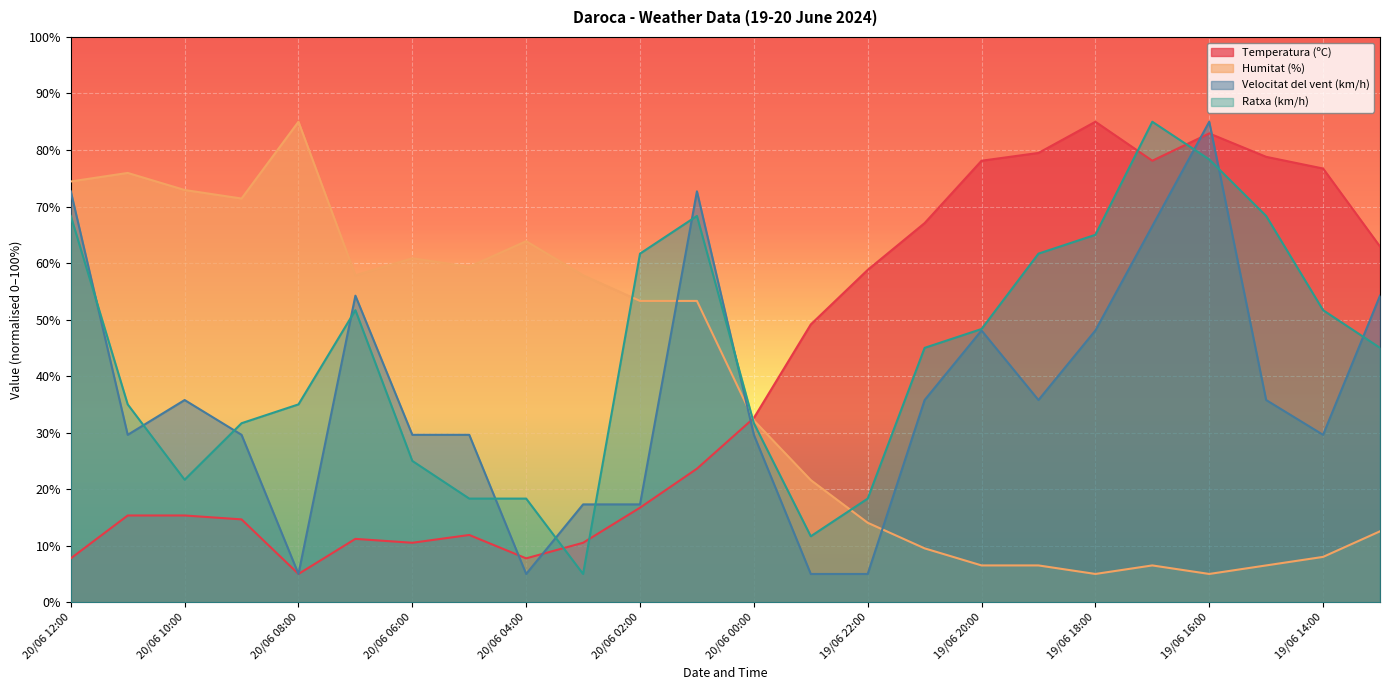

What is the label of the 3rd point from the left?

20/06 10:00